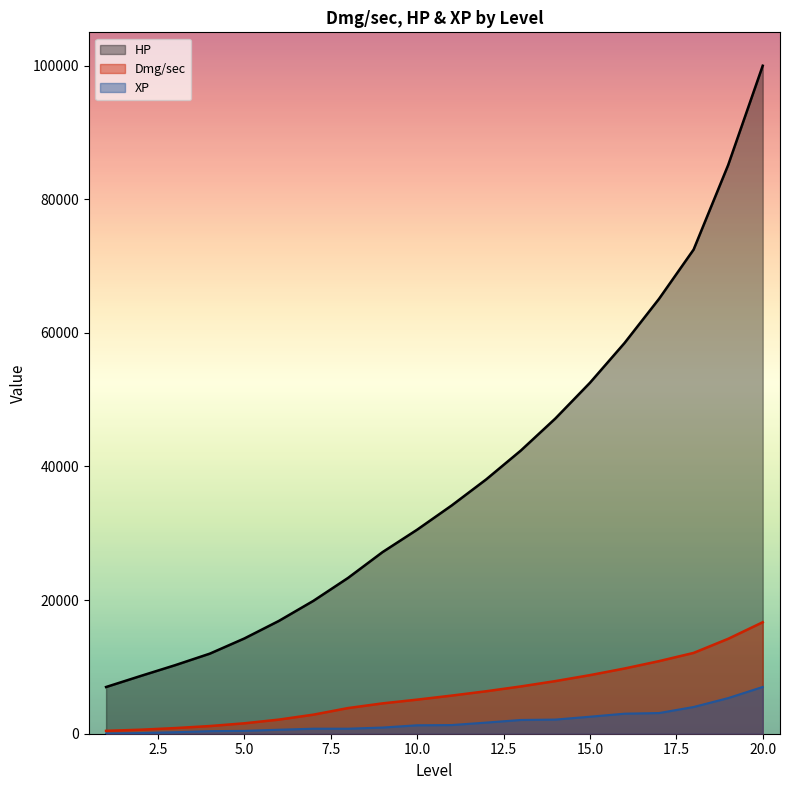

Reading right to left, extract all data points from this chart.

Dmg/sec: 16686	14207	12096	10865	9760	8768	7877	7077	6358	5707	5101	4542	3839	2854	2113	1559	1147	844	599	432
HP: 99983	85121	72467	65095	58473	52525	47181	42382	38072	34165	30537	27185	23314	19892	16884	14255	11982	10261	8643	6991
XP: 7000	5334	4000	3097	3000	2546	2118	2058	1667	1298	1264	924	750	750	600	428	383	225	98	28